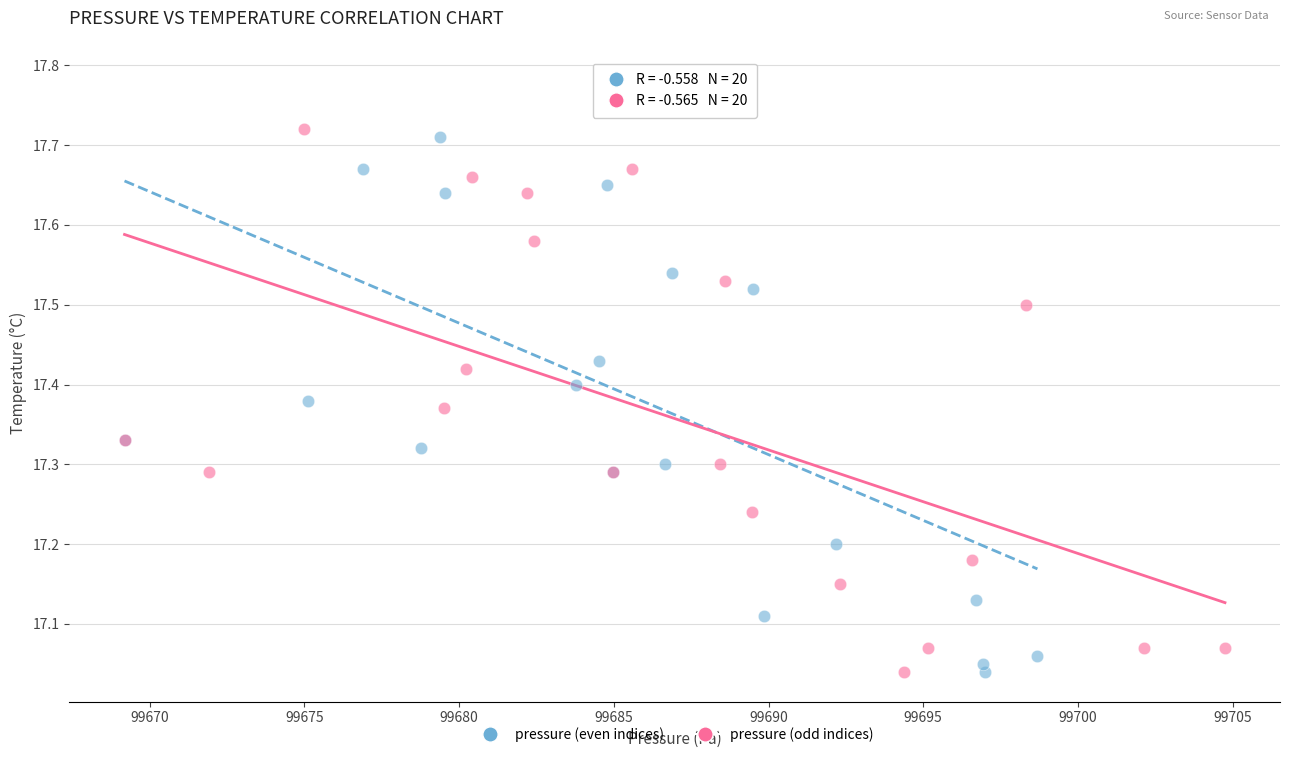

Which series contains the highest Y value?

pressure (even indices)